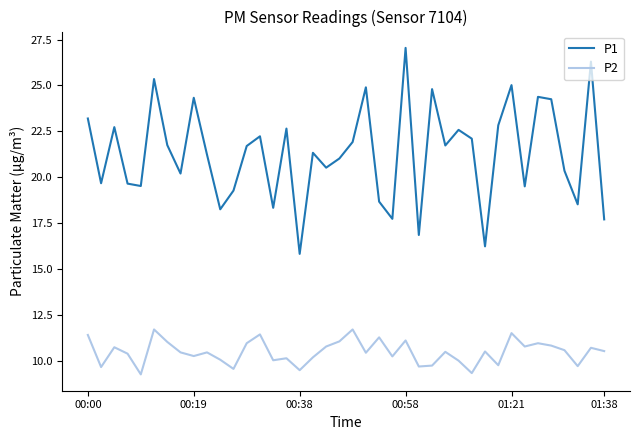

What is the difference between the second highest and minimum values in the P1 series?

10.5